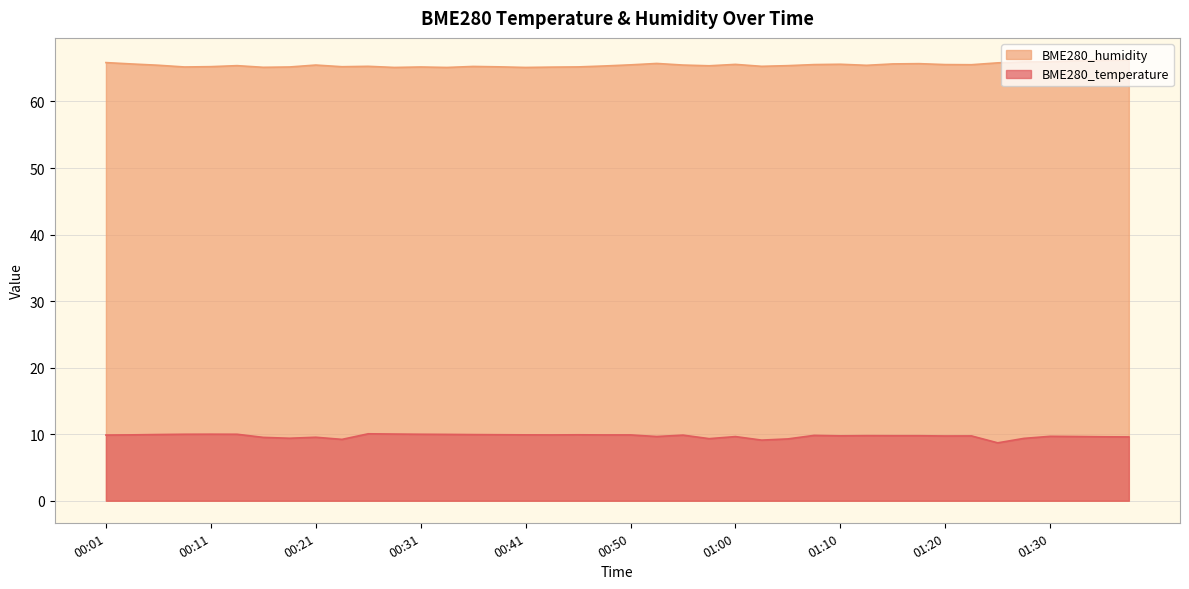

What are all the series names shown in the legend?

BME280_humidity, BME280_temperature